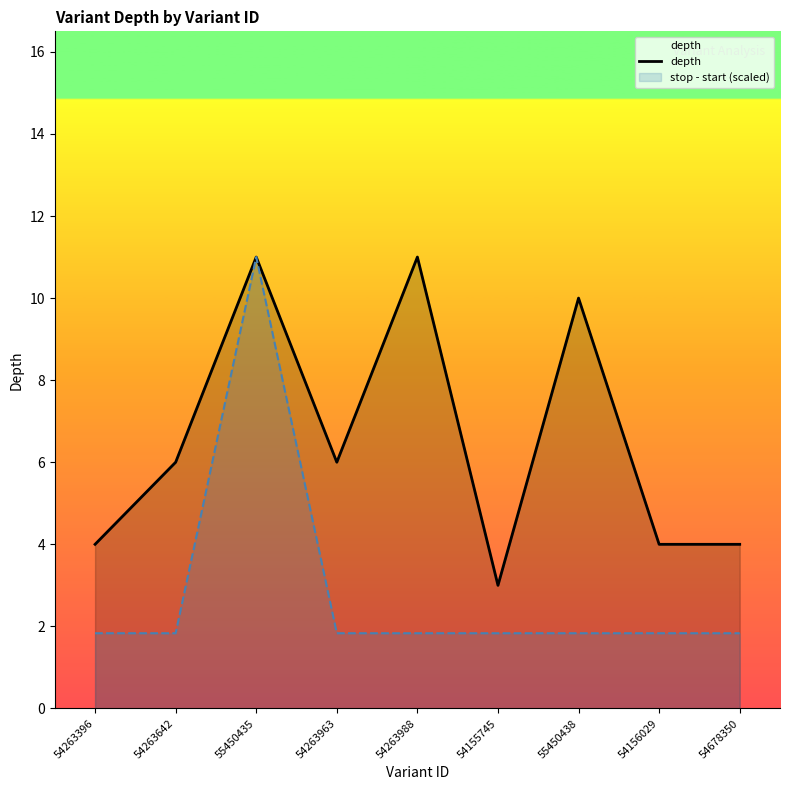

How many lines are shown in the chart?

2